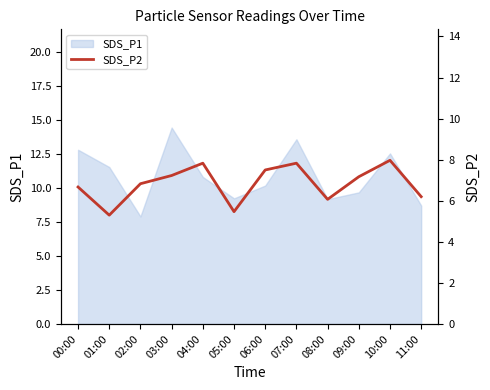

What is the average value?

6.8